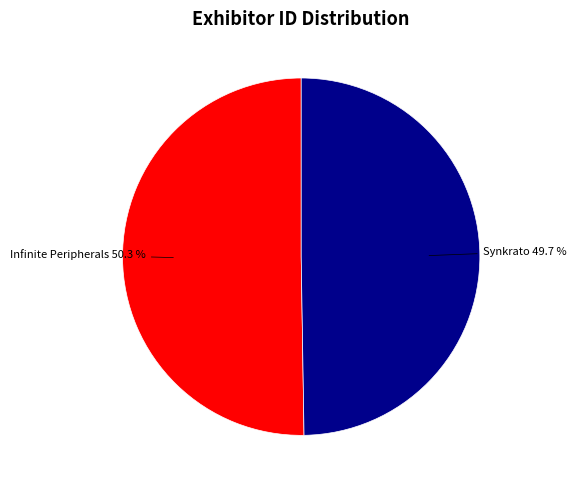

How many slices are in this pie chart?

2